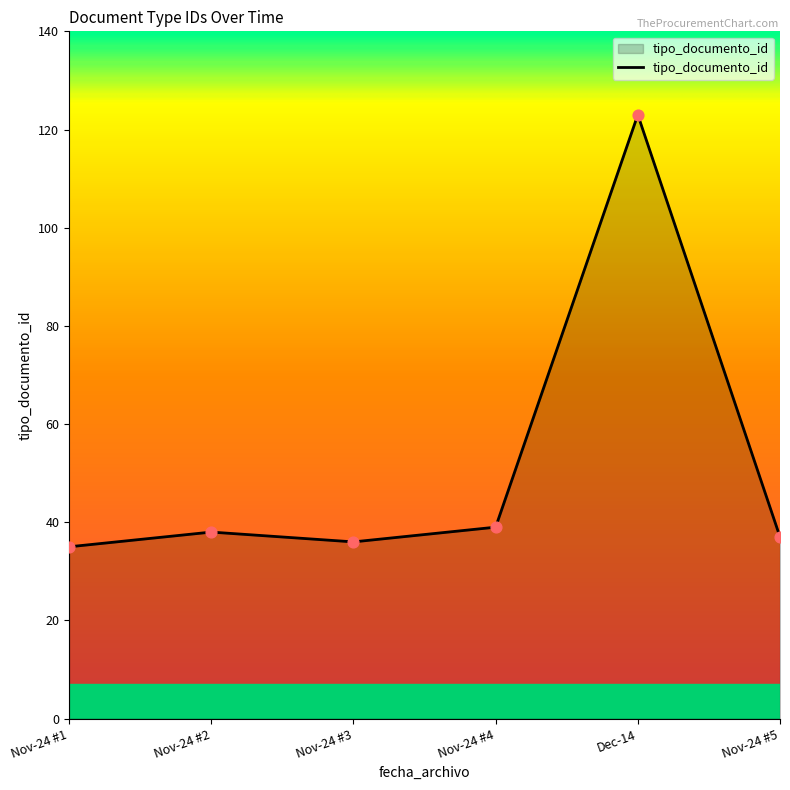

Approximately how many times larger is the value at Nov-24 #1 compared to Nov-24 #2?

0.9